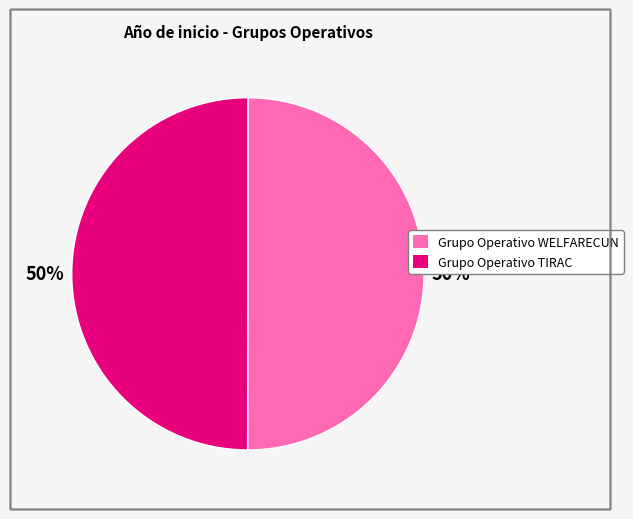

To the nearest percent, what is the combined percentage of Grupo Operativo TIRAC and Grupo Operativo WELFARECUN?

100%